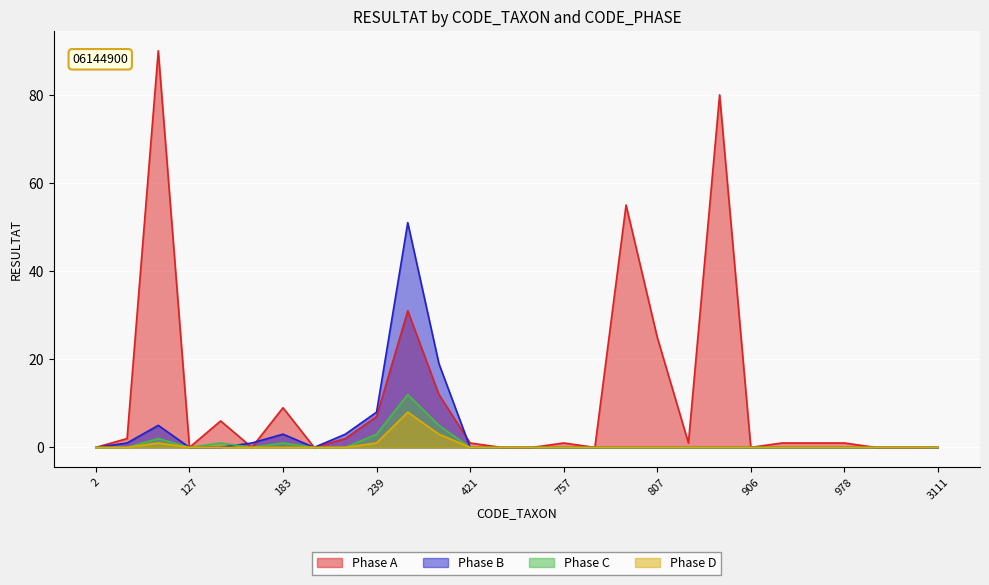

Reading left to right, transcribe all the data shown in this chart.

Phase A: 0	2	90	0	6	0	9	0	2	7	31	12	1	0	0	1	0	55	25	1	80	0	1	1	1	0	0	0
Phase B: 0	1	5	0	0	1	3	0	3	8	51	19	0	0	0	0	0	0	0	0	0	0	0	0	0	0	0	0
Phase C: 0	0	2	0	1	0	1	0	0	3	12	5	0	0	0	0	0	0	0	0	0	0	0	0	0	0	0	0
Phase D: 0	0	1	0	0	0	0	0	0	1	8	3	0	0	0	0	0	0	0	0	0	0	0	0	0	0	0	0